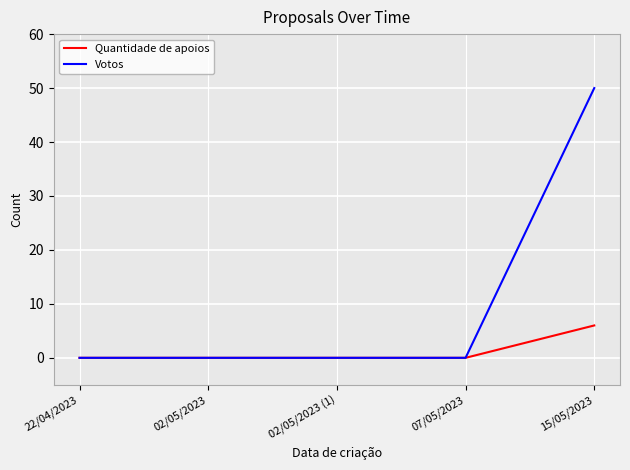

Which series has the largest range (max minus min)?

Votos